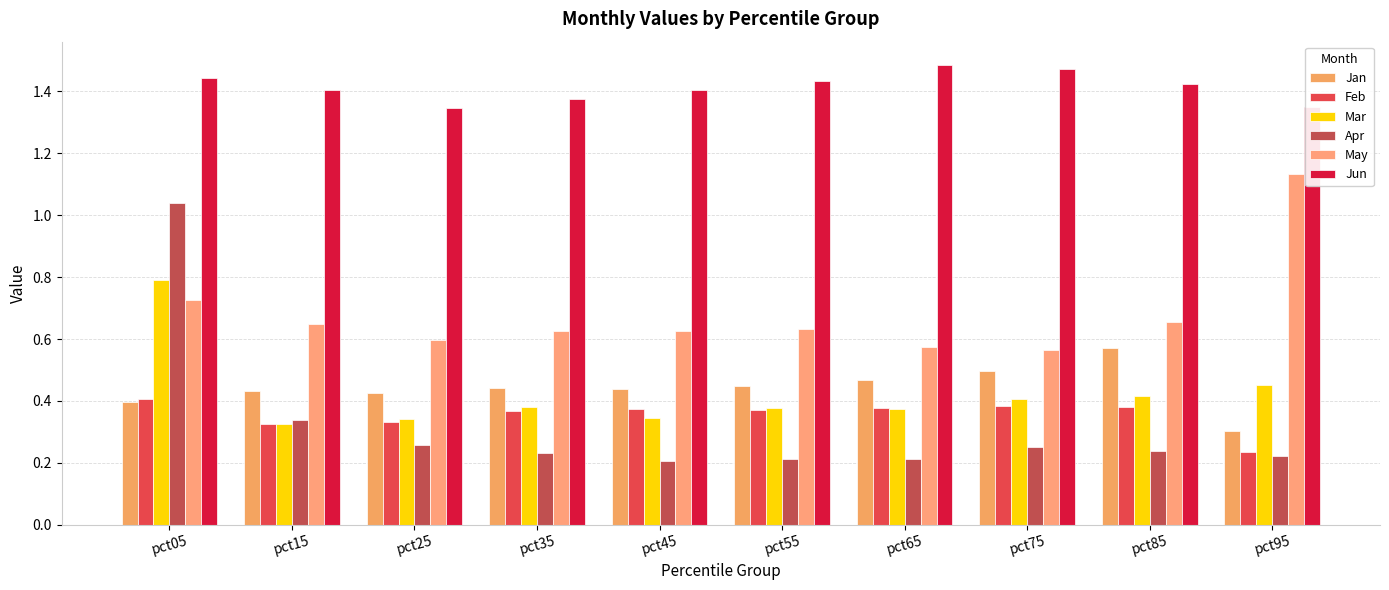

Which category has the highest value in the Jun series?

pct65